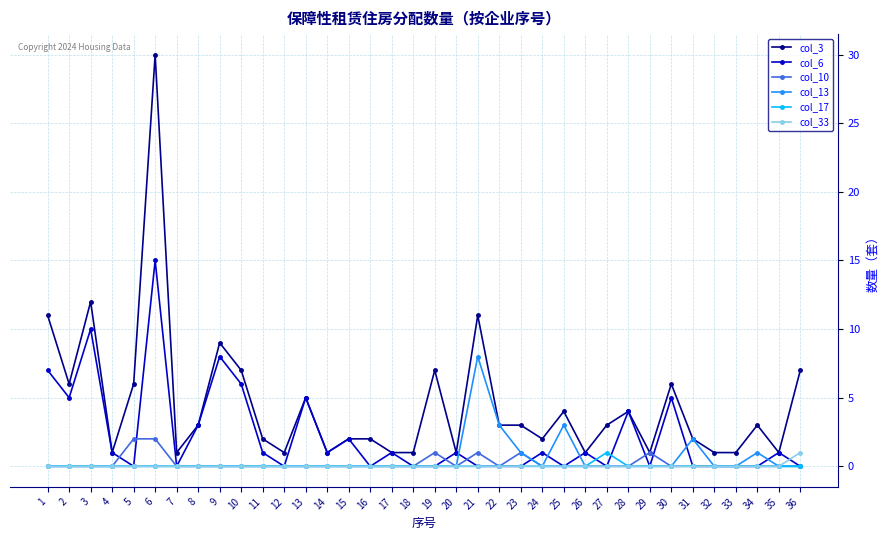

True or false: col_10 has more than 0 points higher than both neighbors.

True